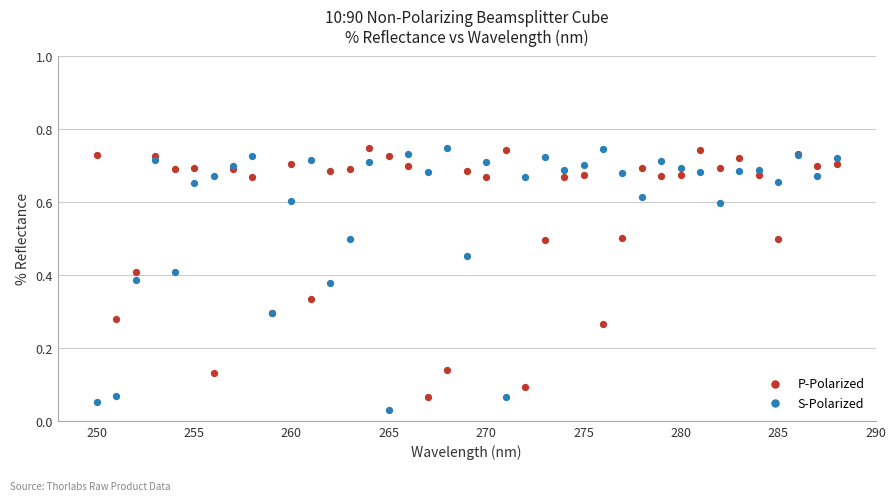

What are all the series names shown in the legend?

P-Polarized, S-Polarized